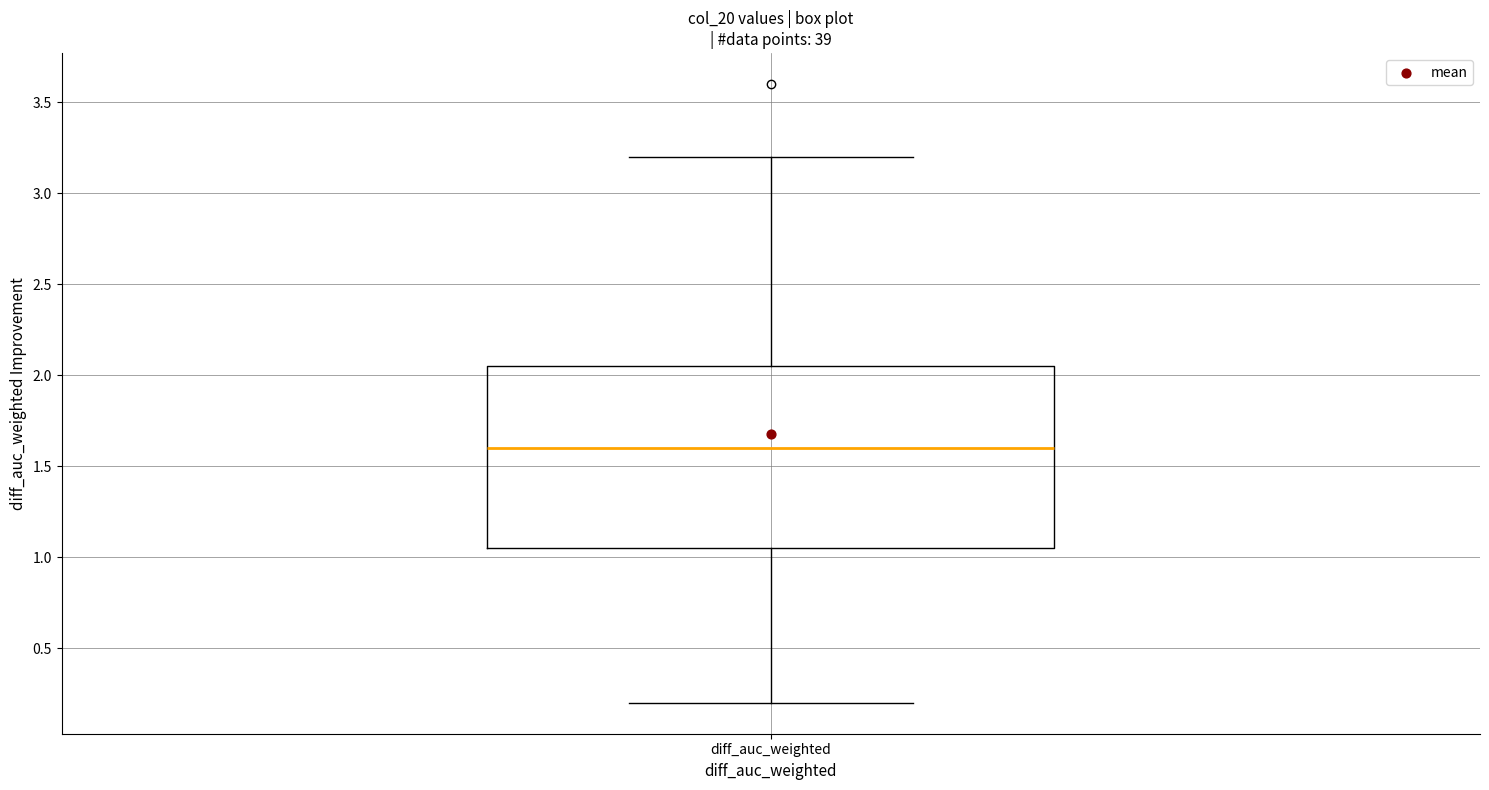

Where does the lower whisker of the box for diff_auc_weighted end on the y-axis? The values are not printed on the chart, so give them approximately, as read against the axis.

0.20